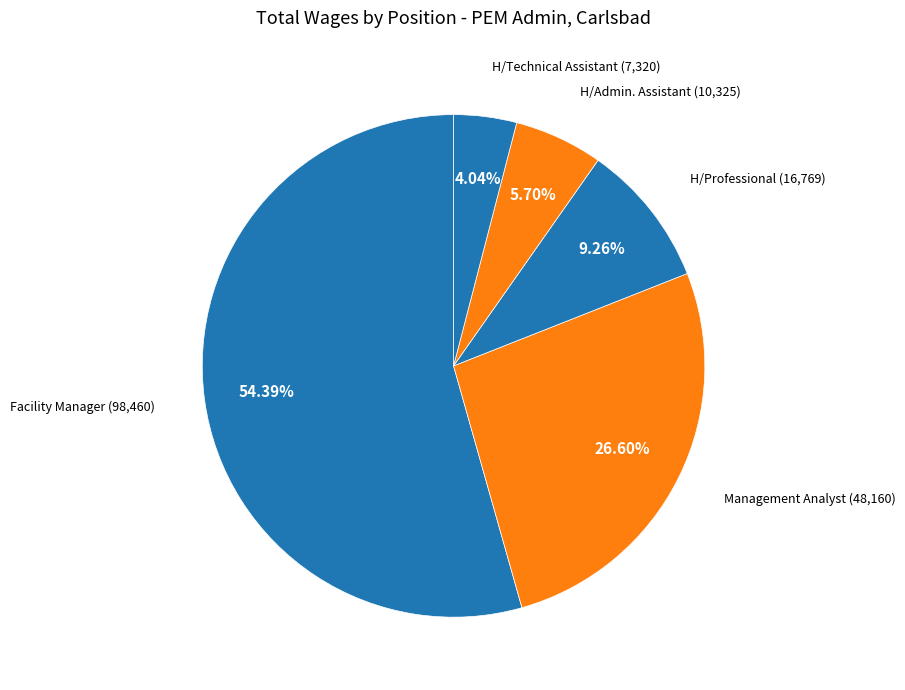

Is there a majority slice in this chart?

Yes